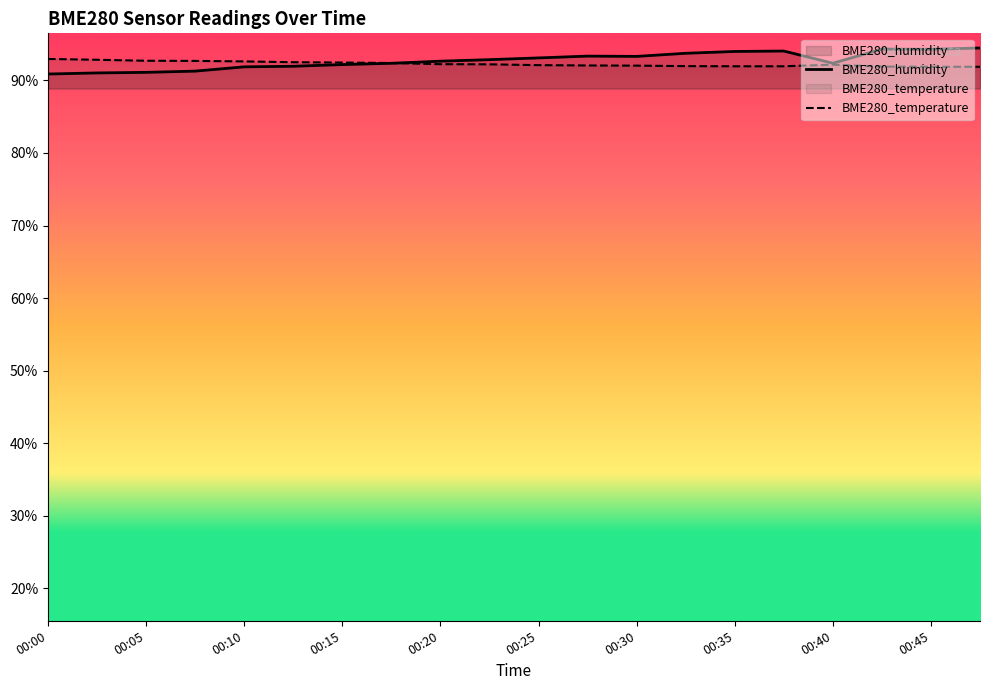

How many interior local peaks does the BME280_humidity series have?

3